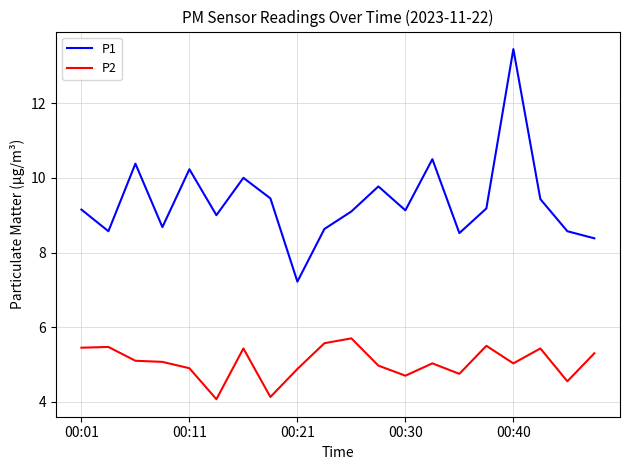

What is the smallest value displayed?

4.1